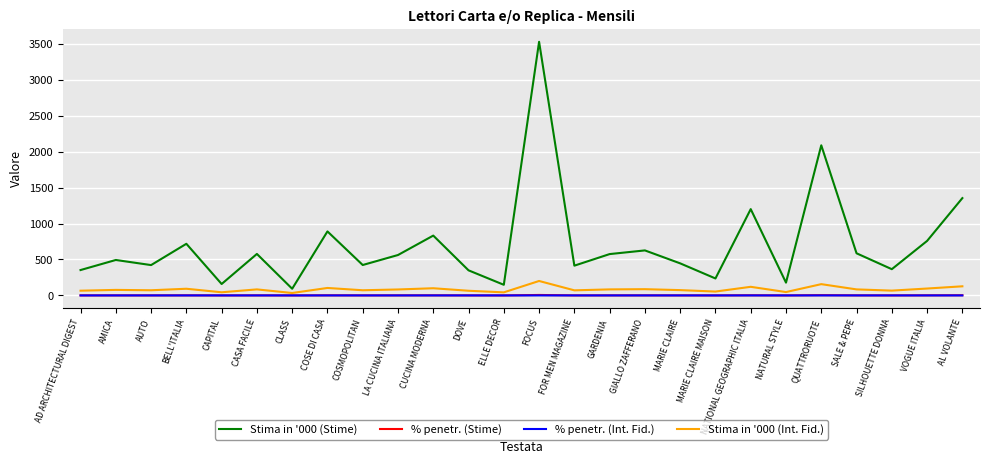

True or false: Stima in '000 (Stime) and % penetr. (Stime) intersect in this chart.

False